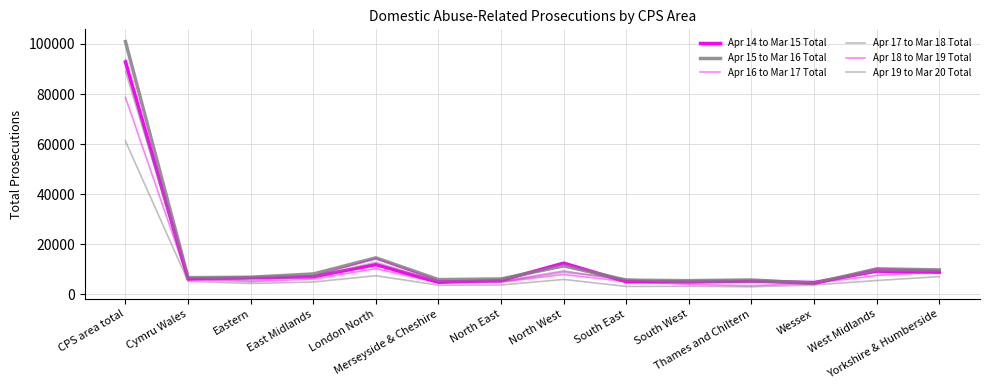

How many lines are shown in the chart?

6